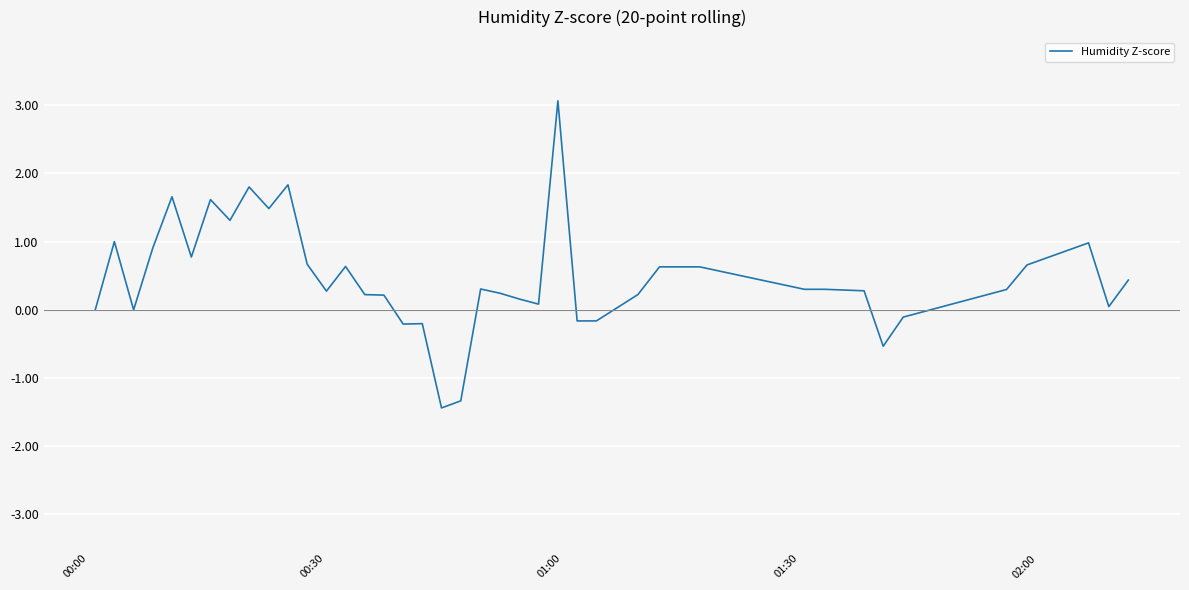

What is the difference between the maximum and minimum values?

4.5